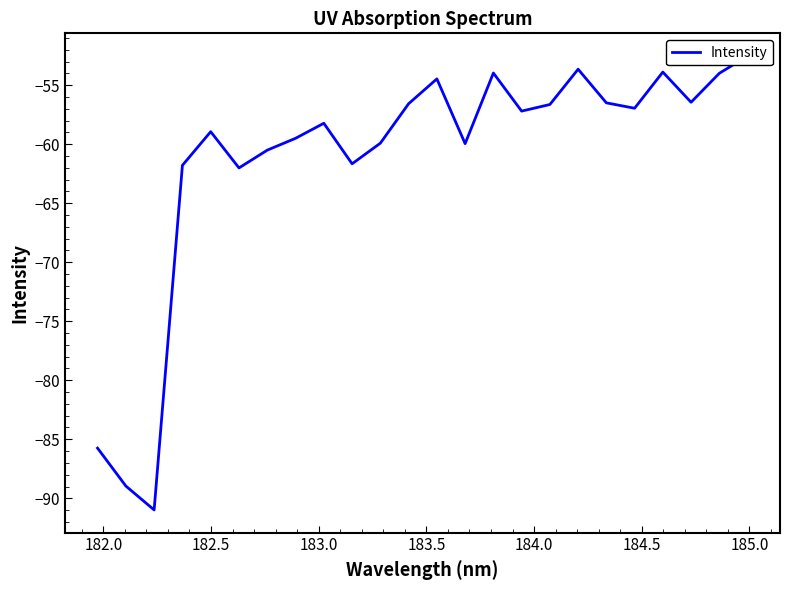

What is the smallest value displayed?

-91.0